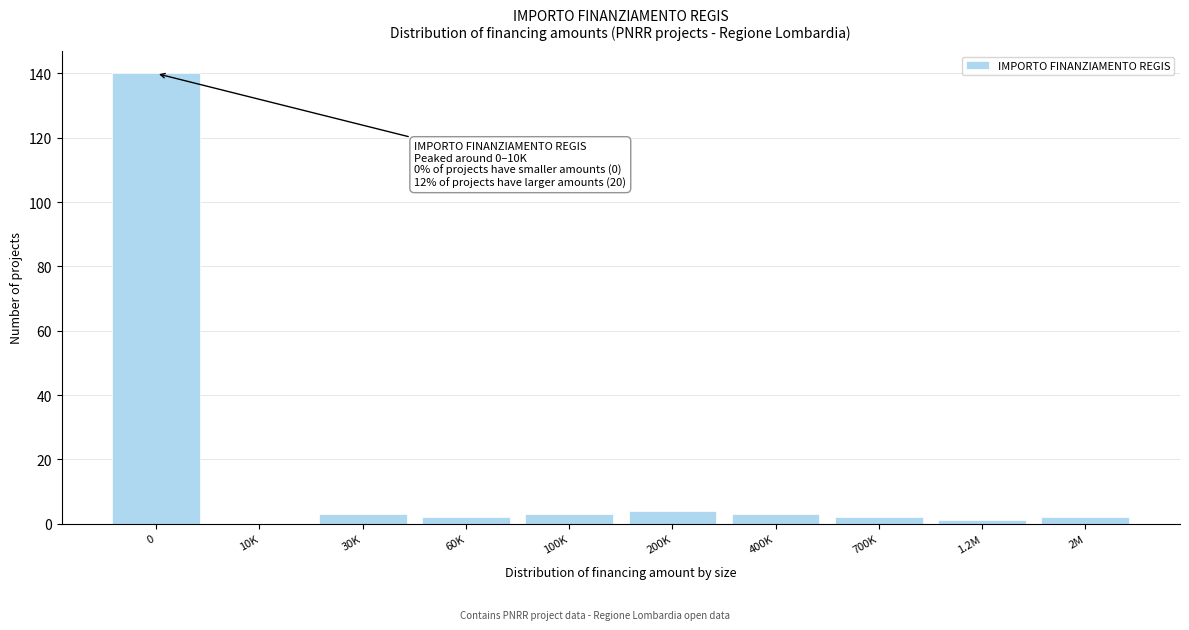

Reading left to right, transcribe all the data shown in this chart.

0=140	10K=0	30K=3	60K=2	100K=3	200K=4	400K=3	700K=2	1.2M=1	2M=2